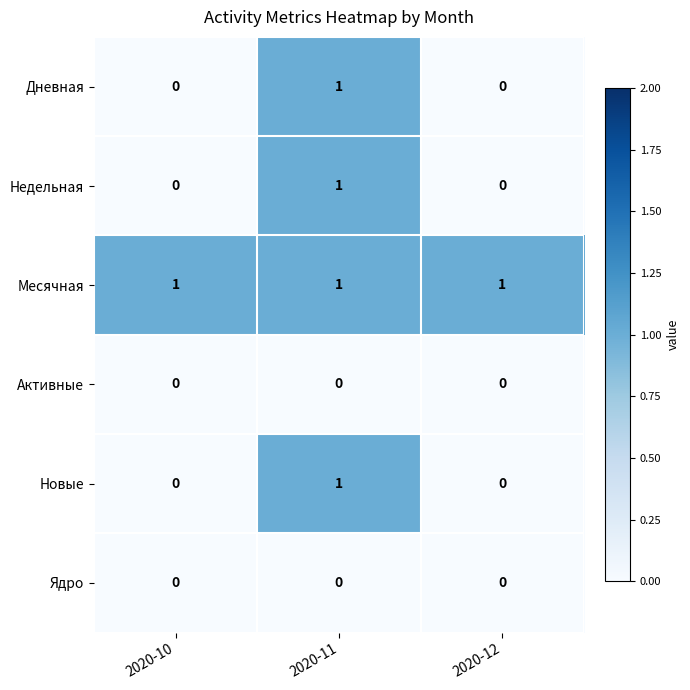

How many categories are shown in the chart?

3